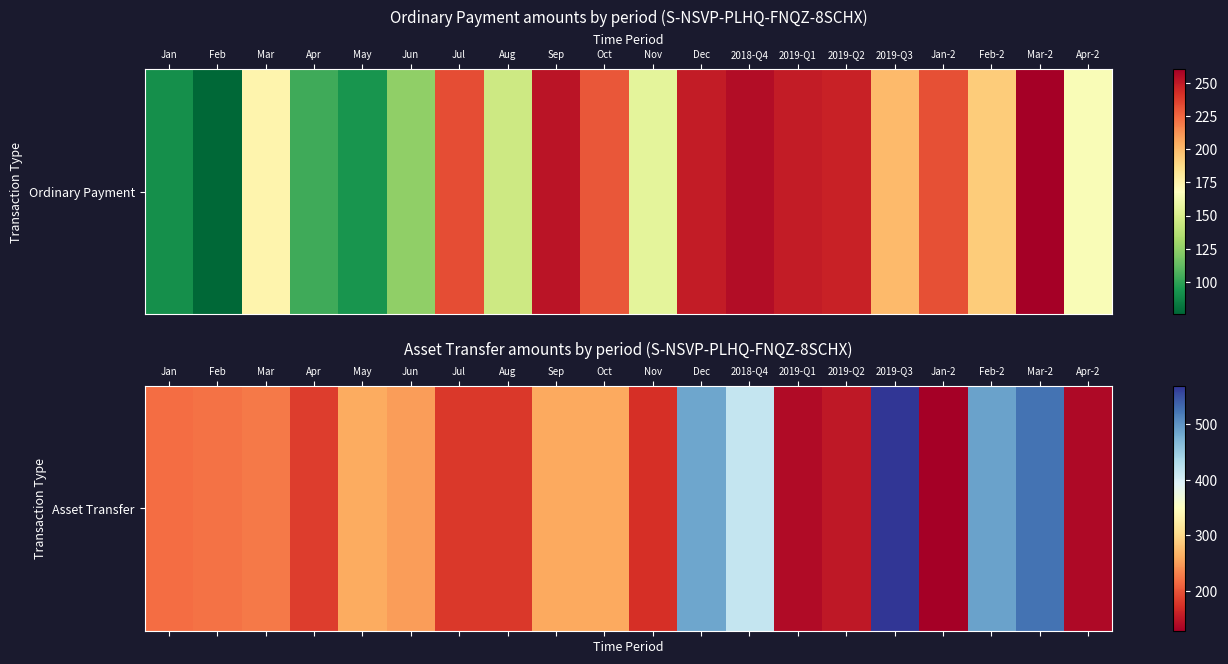

What is the sum of the values at Feb-2 and Dec?

972.7